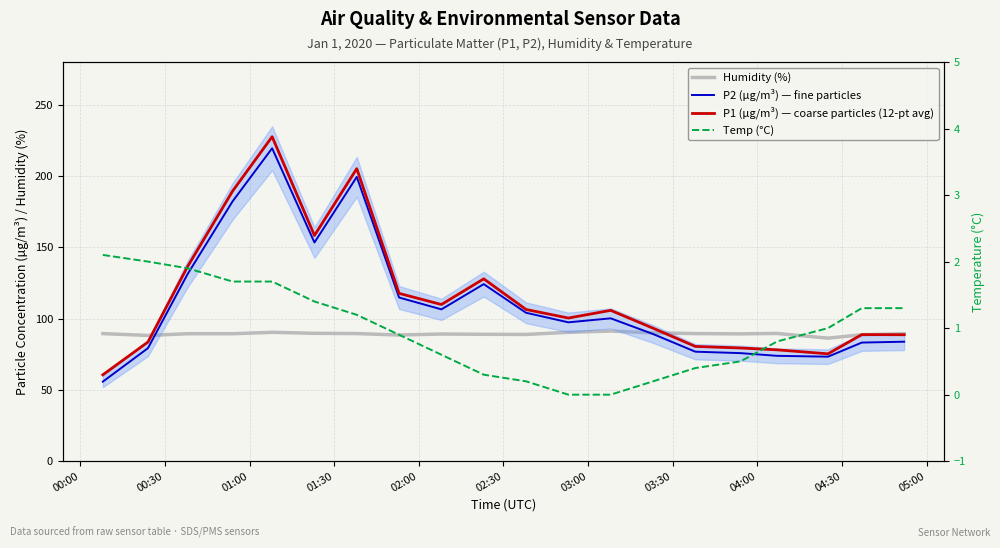

What is the sum of the Humidity (%) values at 04:00 and 04:30?

178.2